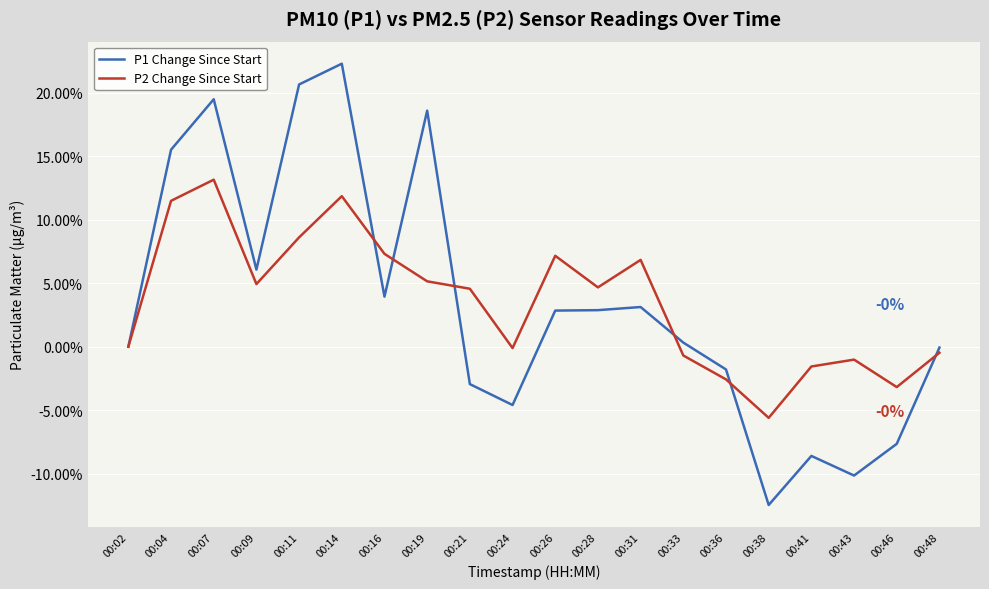

Rank the series at 00:14 from lowest to highest value.

P2 Change Since Start, P1 Change Since Start